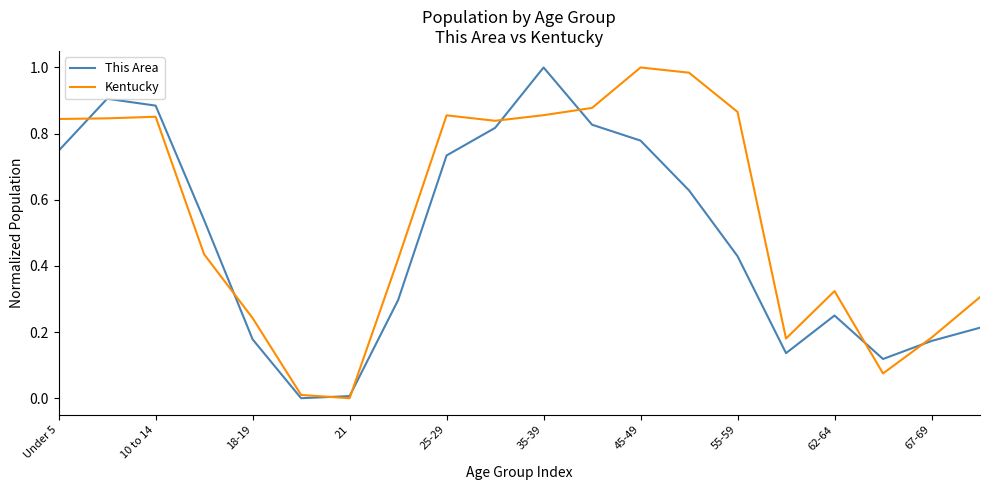

Rank the series by their average value, from highest to lowest.

Kentucky, This Area